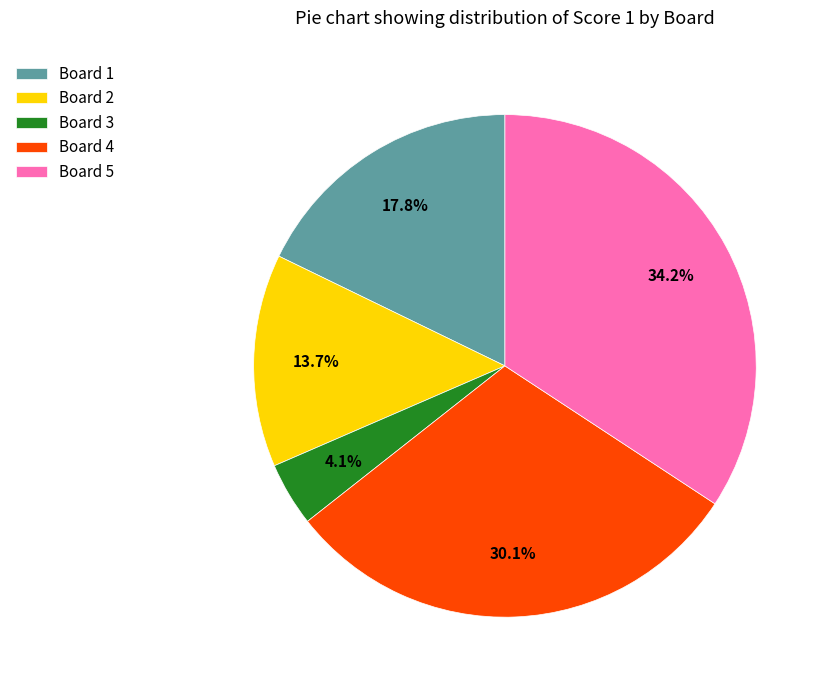

Rank the categories by value from lowest to highest.

Board 3, Board 2, Board 1, Board 4, Board 5